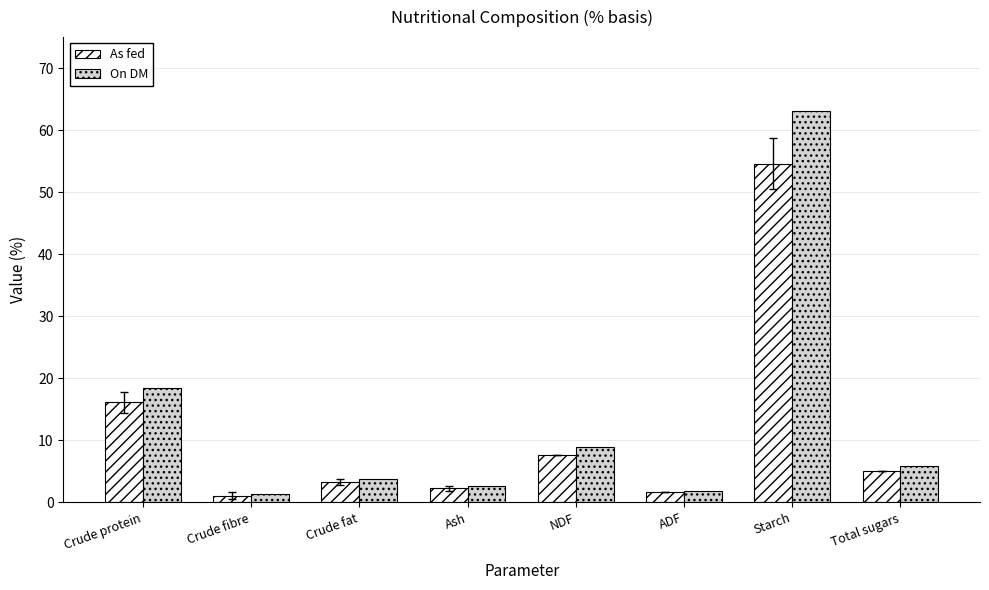

At how many categories does at least one series exceed 30?

1